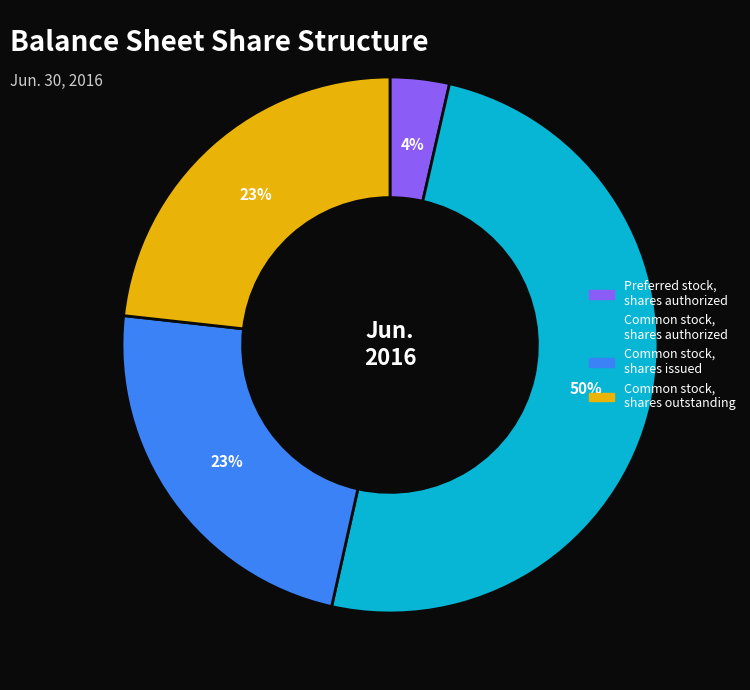

Count the number of slices in the pie.

4